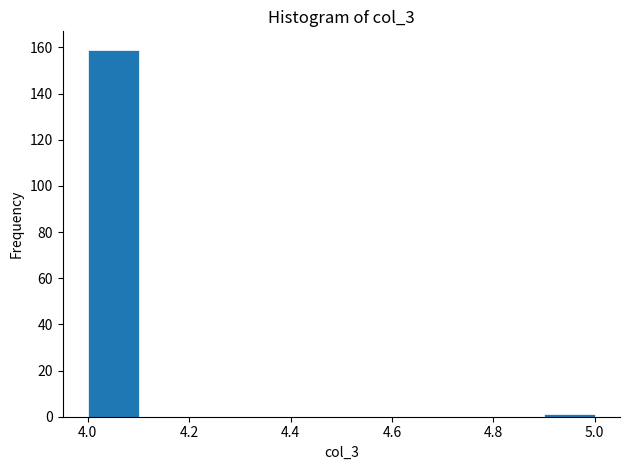

What is the height of the bar covering 4.0 to 4.1 on the x-axis? The values are not printed on the chart, so give them approximately, as read against the axis.

160